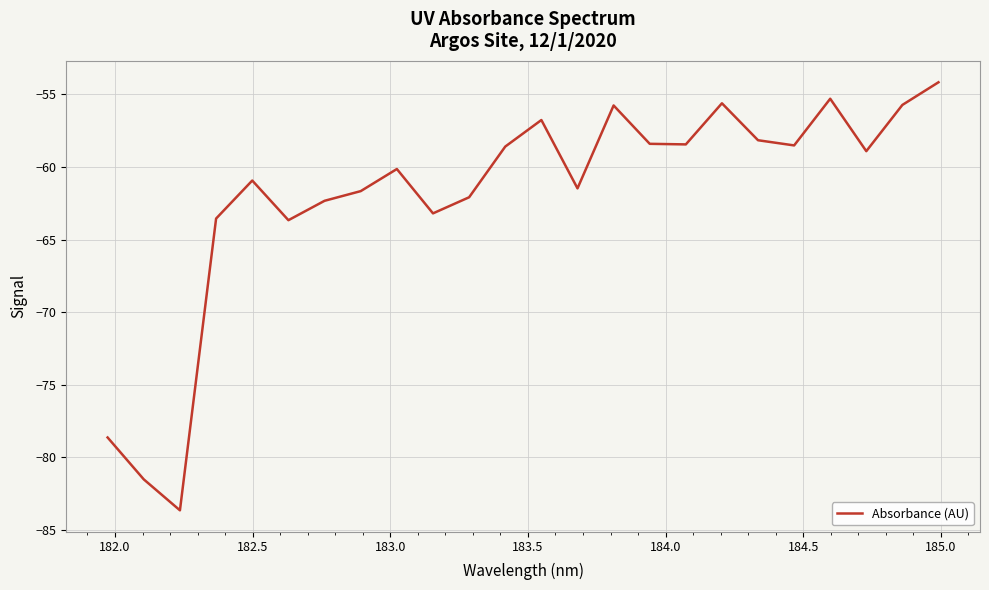

Count the number of data series in this chart.

1